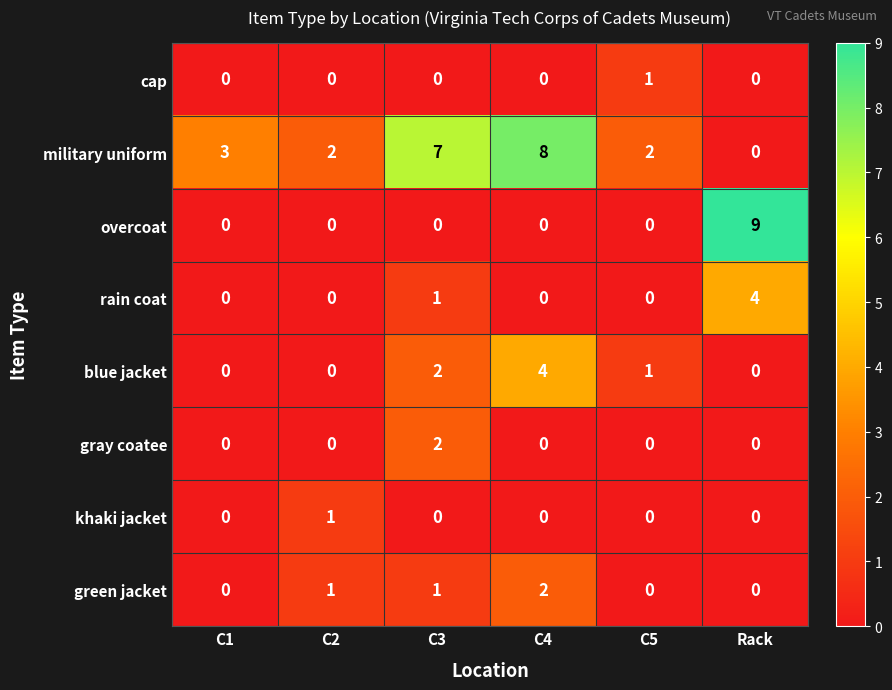

At which category is the sum across all series the highest?

C4